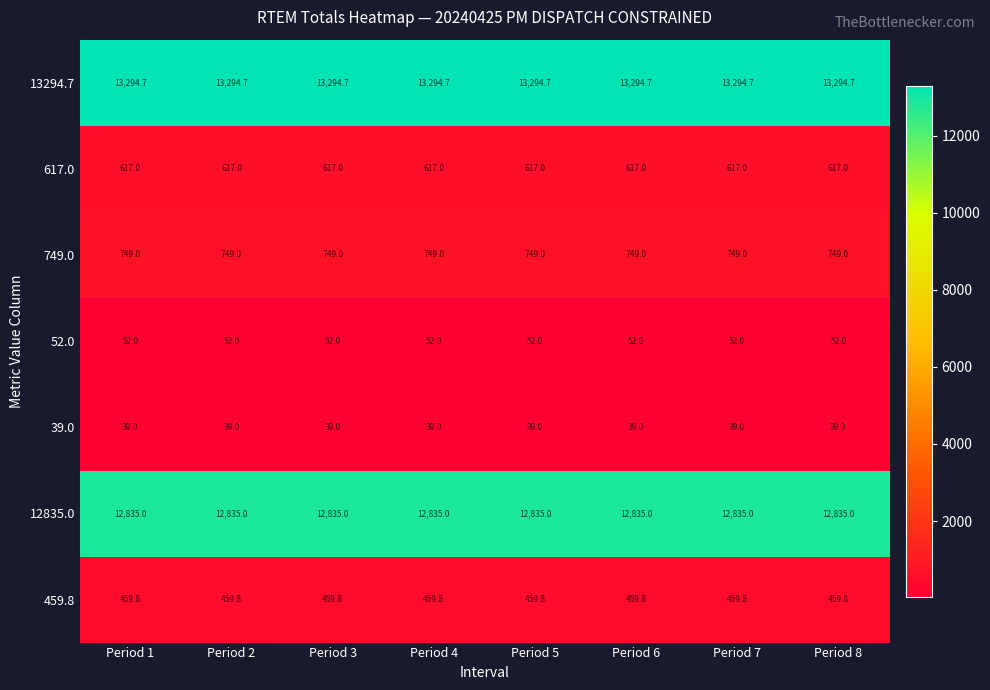

What is the spread (max minus min) of values at Period 2?

13255.7